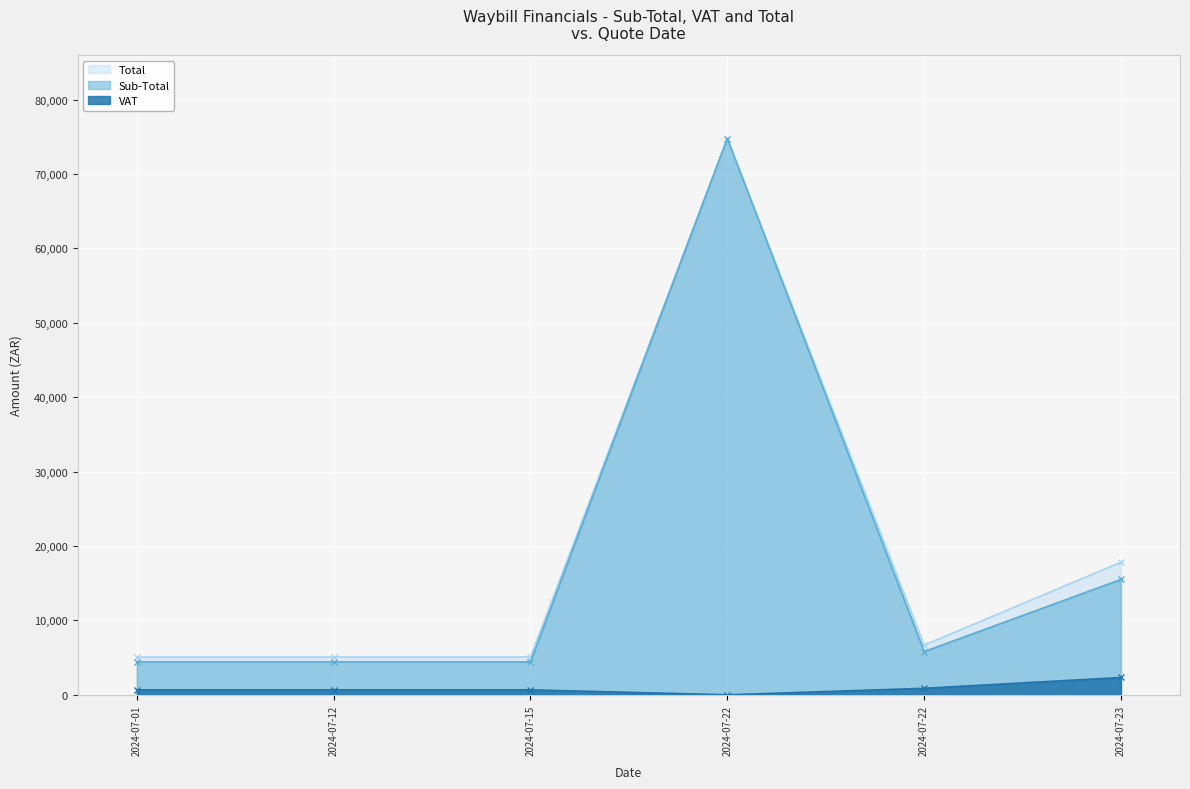

How many lines are shown in the chart?

3